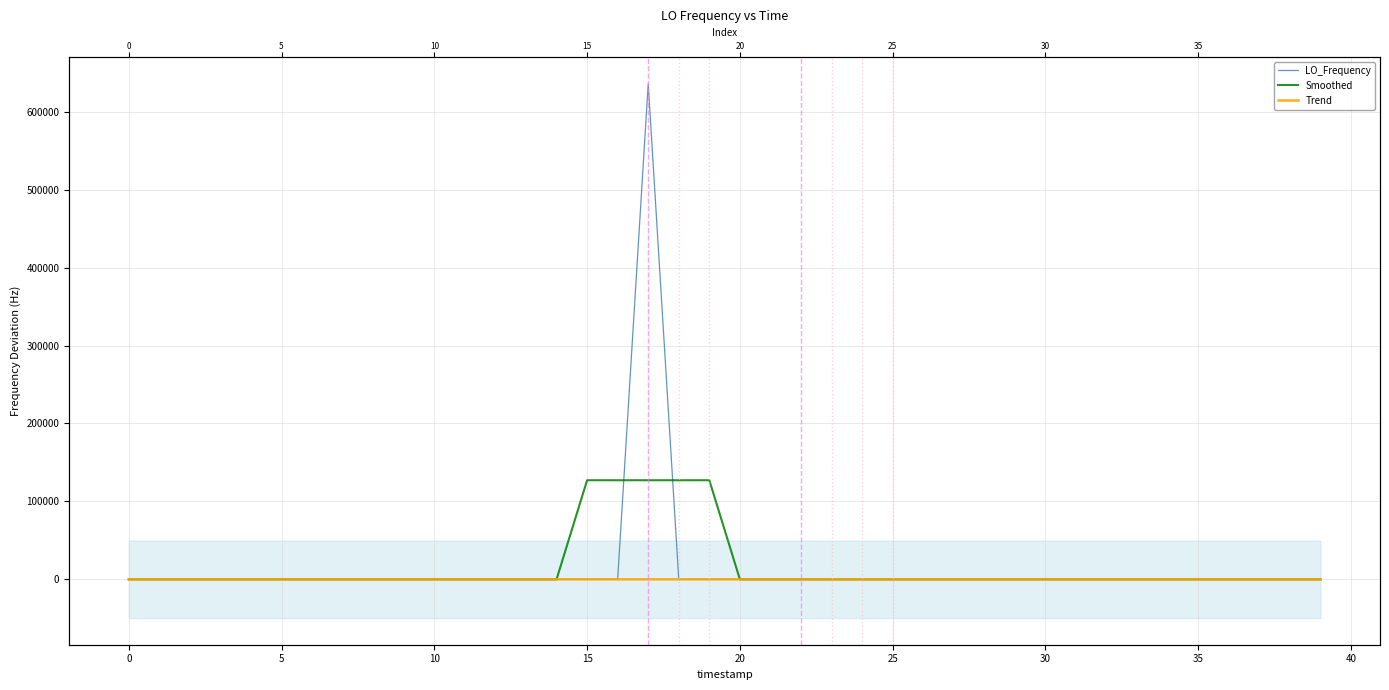

How many values in Smoothed are below zero?

19